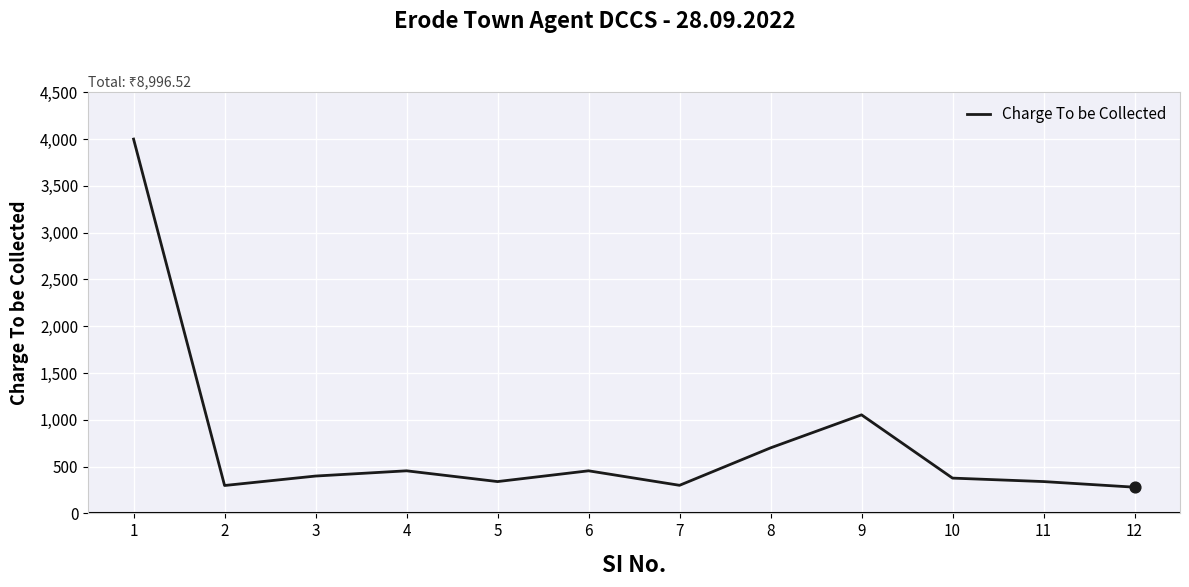

Approximately how many times larger is the value at 11 compared to 7?

1.1